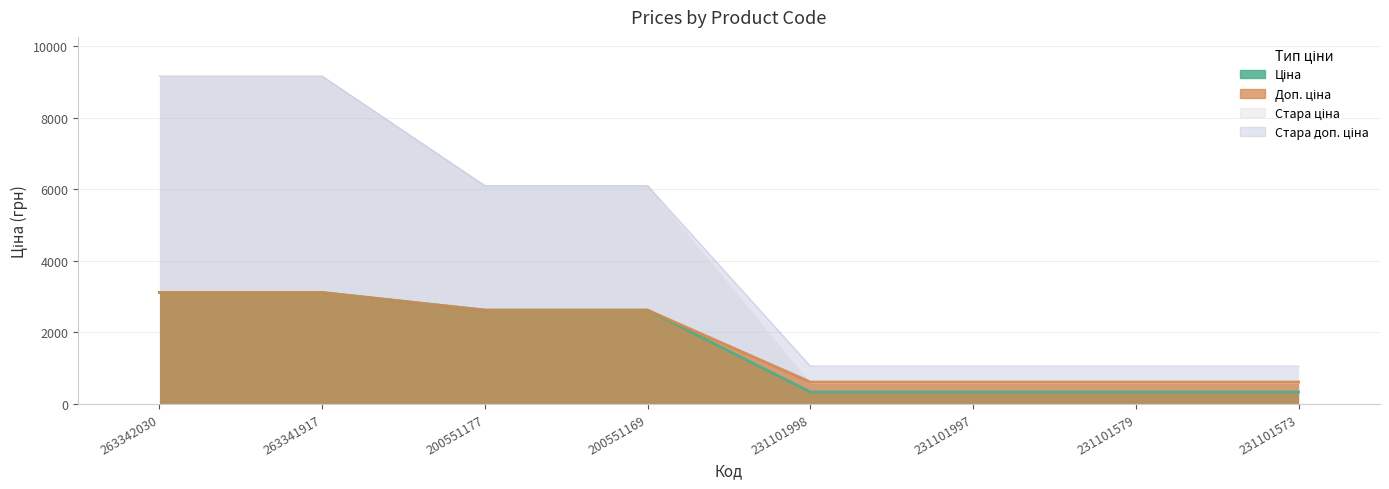

What value does the Ціна series have at 231101997?

334.4